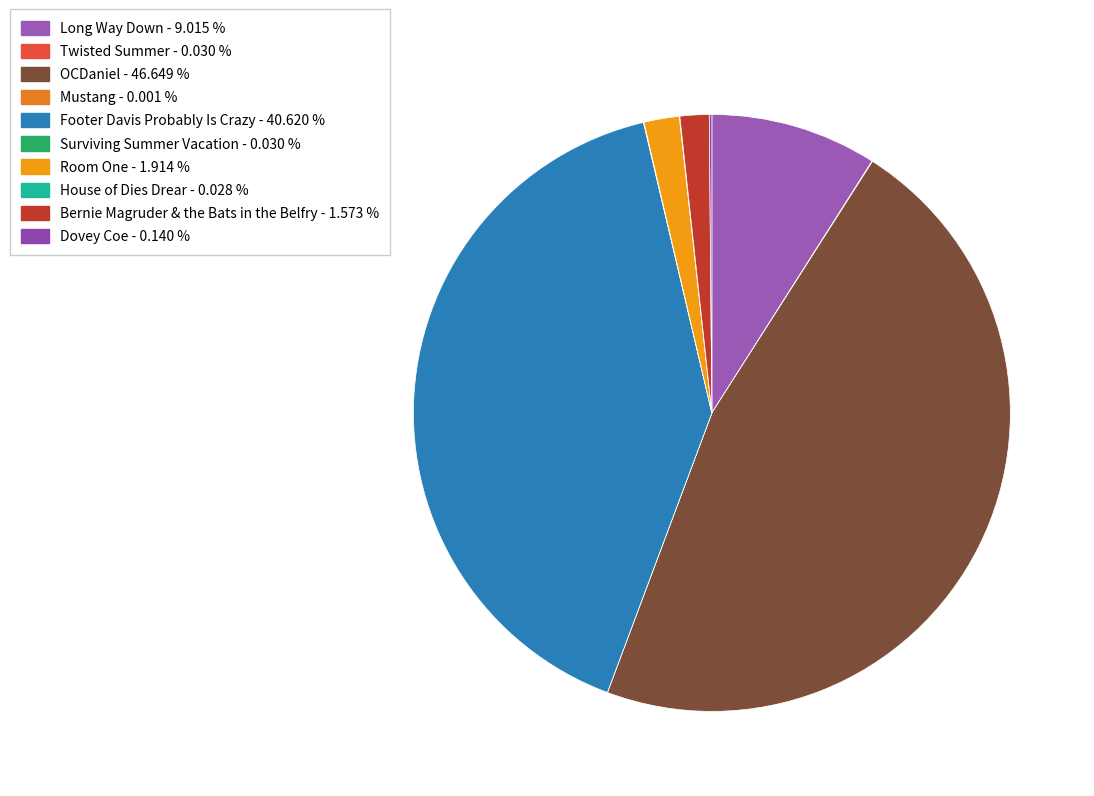

Combined, do Twisted Summer and Long Way Down account for over 50%?

No